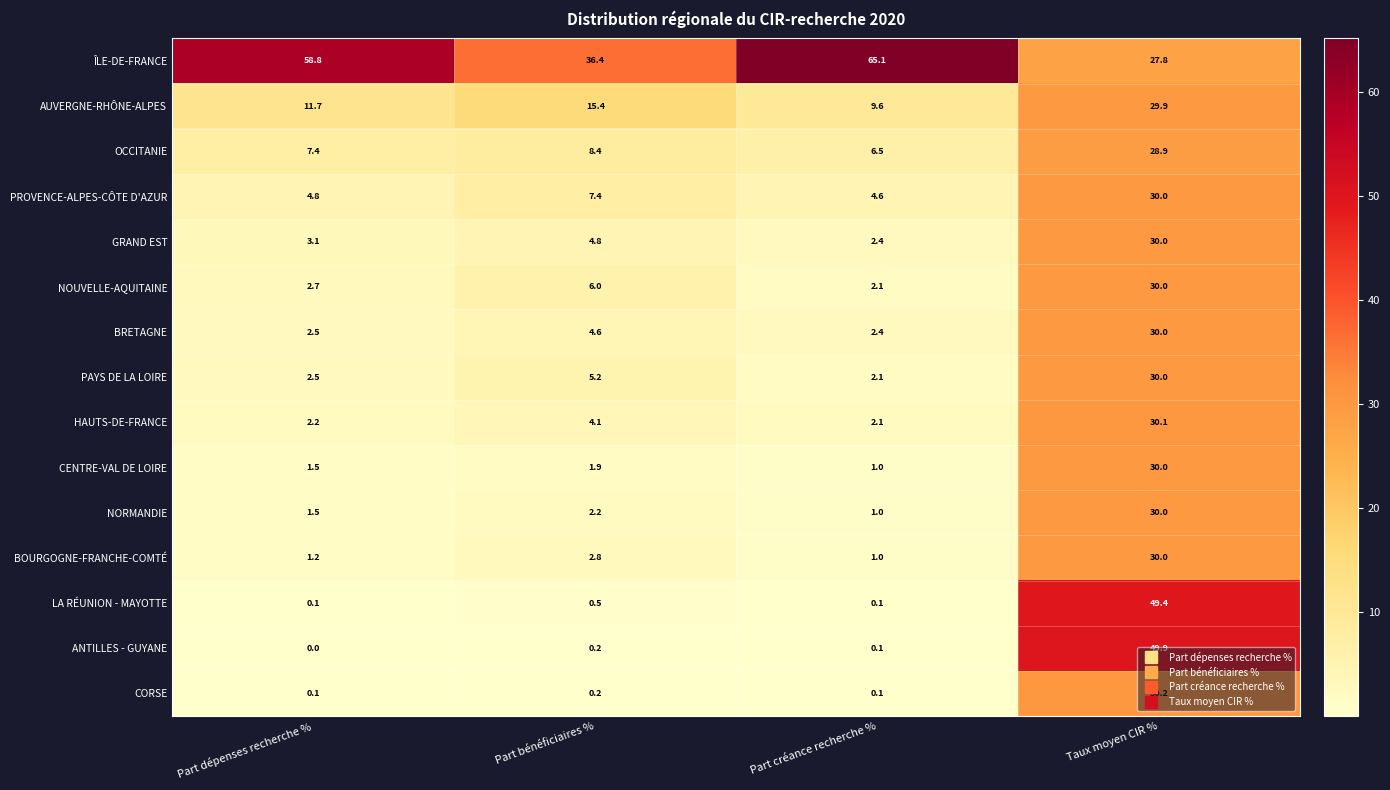

Is it true that BOURGOGNE-FRANCHE-COMTÉ equals 0.3 at Part créance recherche %?

False